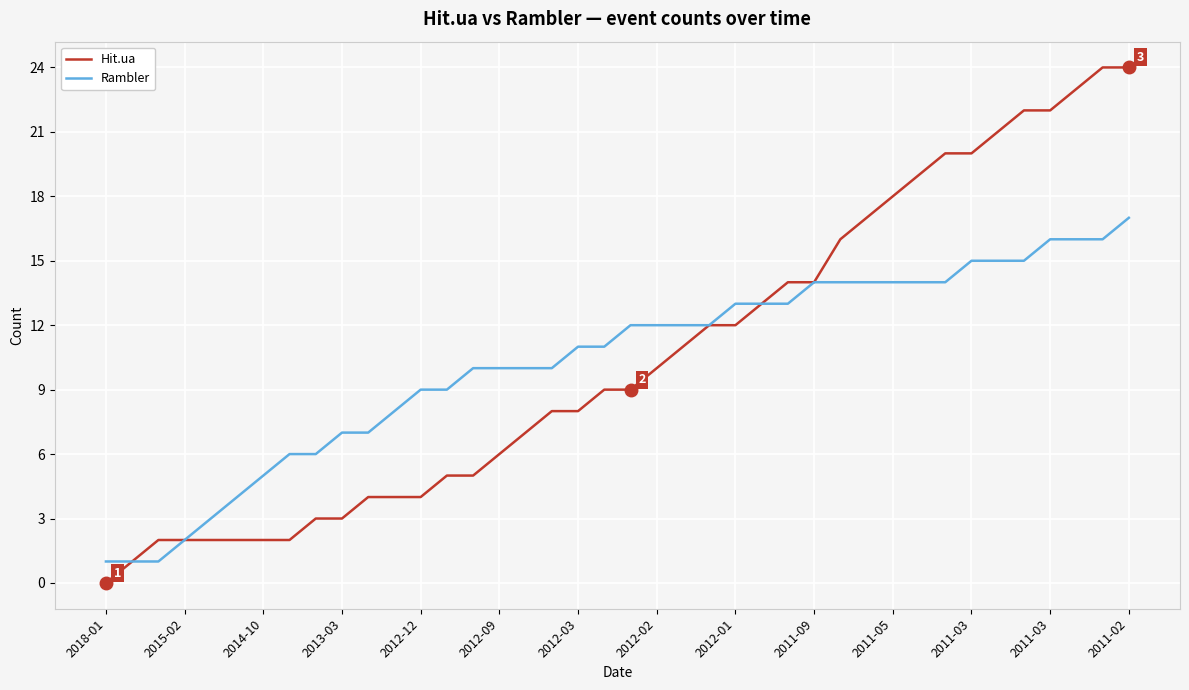

What is the maximum value shown in the chart?

24